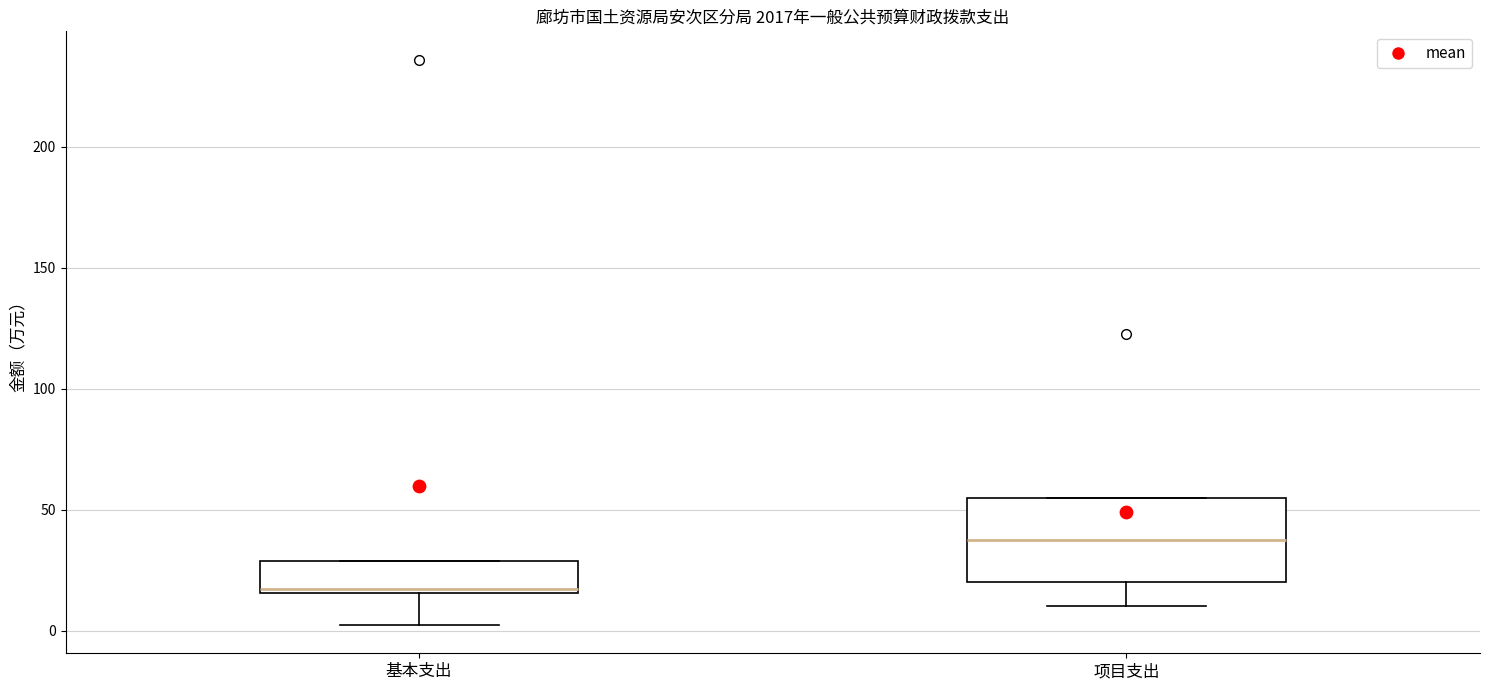

Reading left to right, read every box against the y-axis: the position of its median line, the range the box covers, and the ends of its whiskers. The values are not printed on the chart, so give them approximately, as read against the axis.

基本支出: median 15 (just above the box's lower edge), box 15 to 30, whiskers 0 to 30
项目支出: median 40, box 20 to 55, whiskers 10 to 55